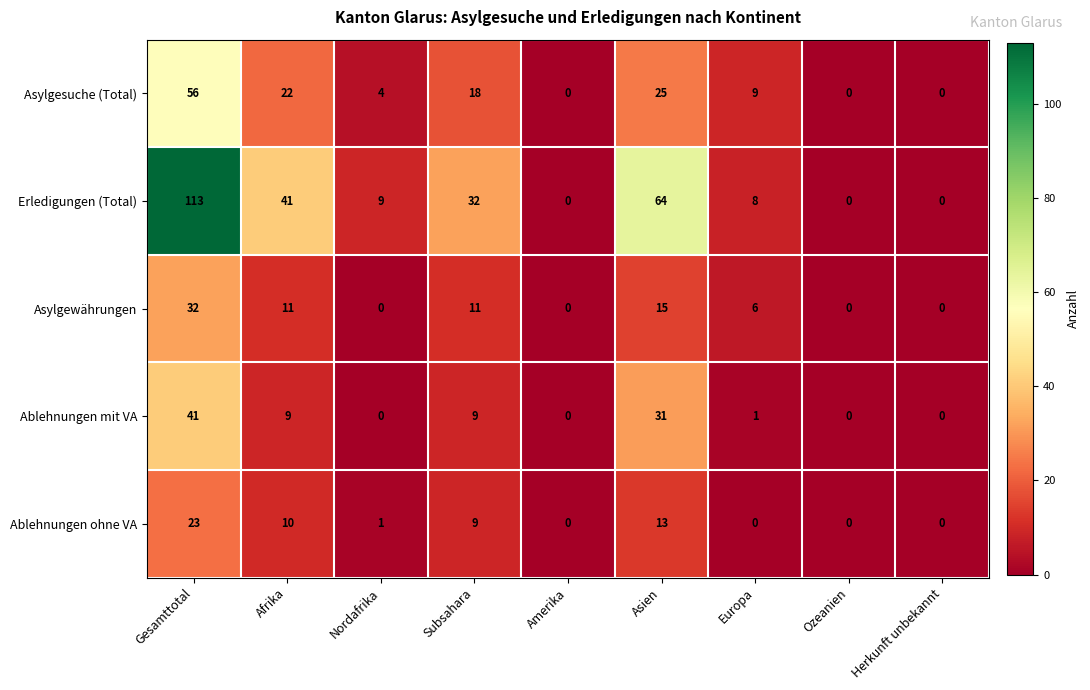

List the series in order of their peak value, highest first.

Erledigungen (Total), Asylgesuche (Total), Ablehnungen mit VA, Asylgewährungen, Ablehnungen ohne VA